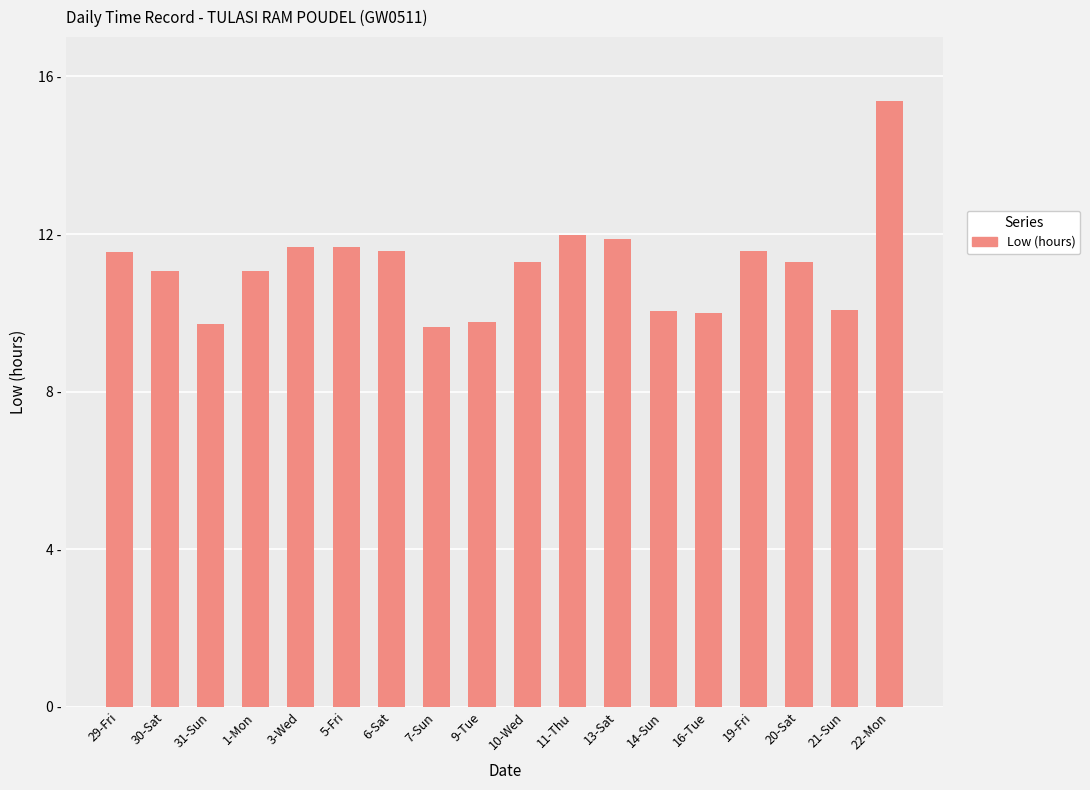

What is the approximate value at 21-Sun?

10.1